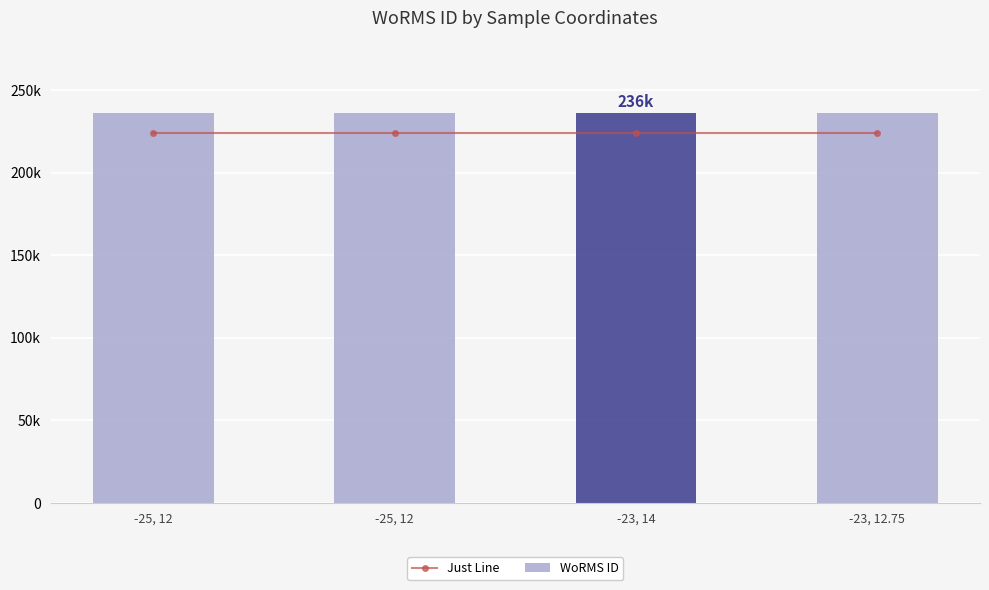

Which series has the largest range (max minus min)?

Just Line